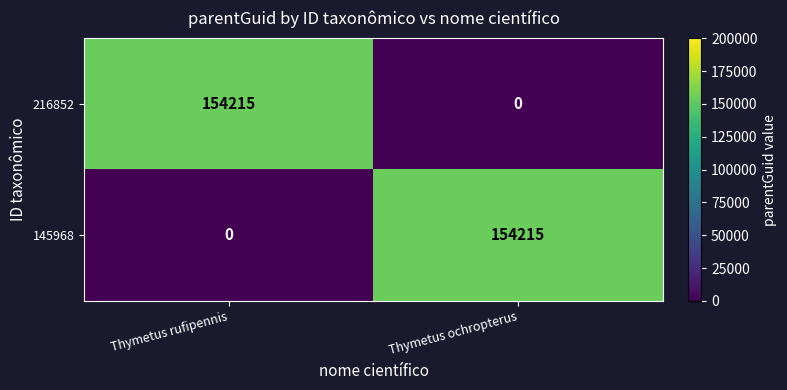

What is the sum of the 216852 values at Thymetus rufipennis and Thymetus ochropterus?

154215